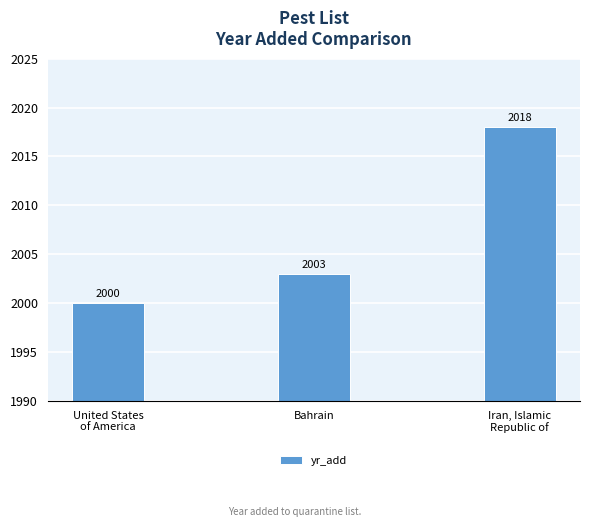

What is the change in value from United States
of America to Bahrain?

+3